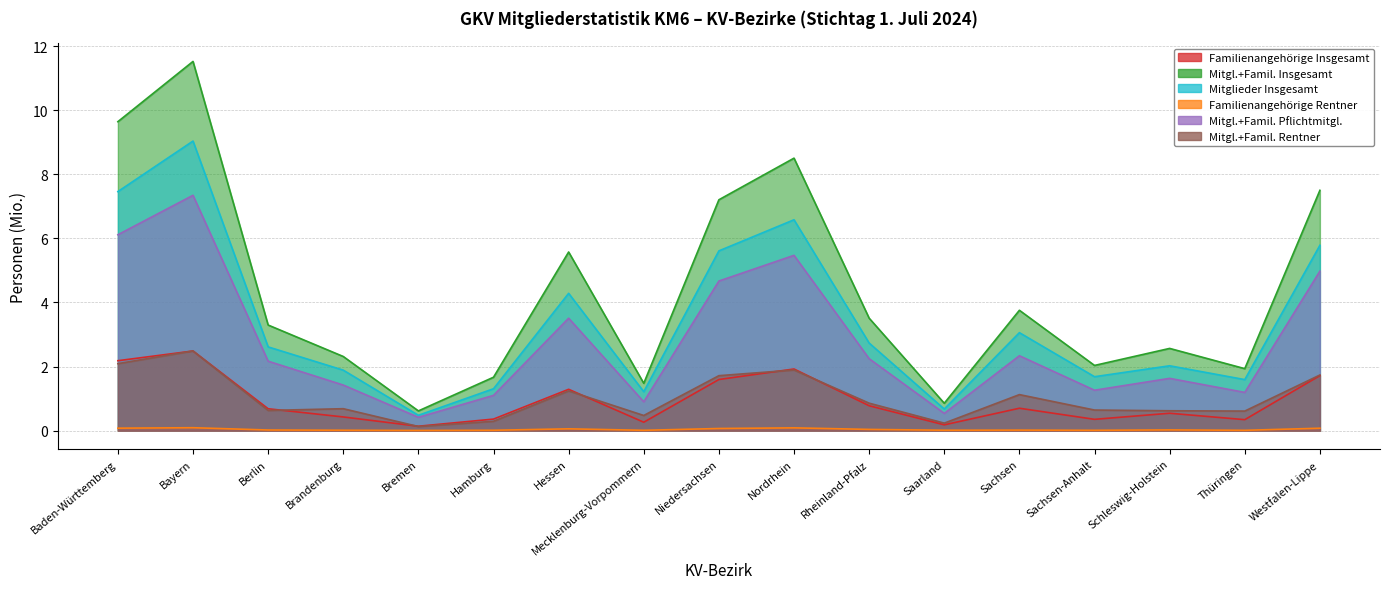

Is it true that Mitgl.+Famil. Pflichtmitgl. equals 1.1 at Hamburg?

True